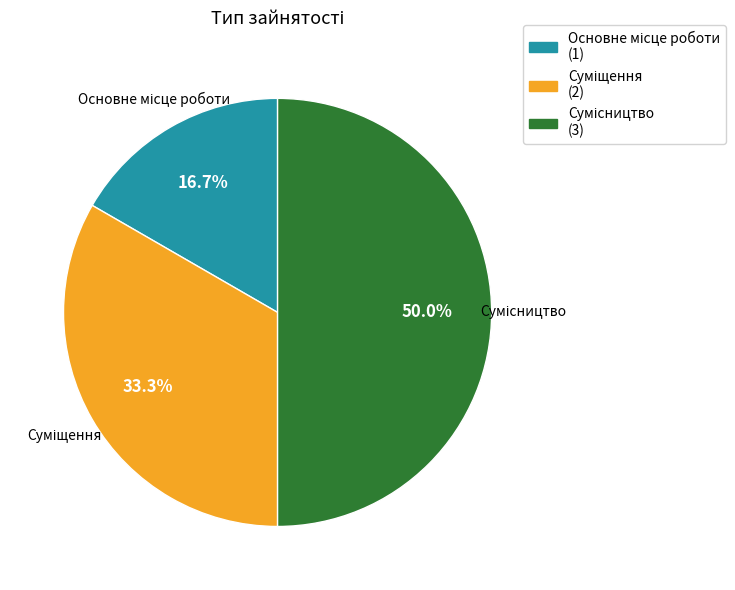

What is the change in value from Основне місце роботи to Суміщення?

+1